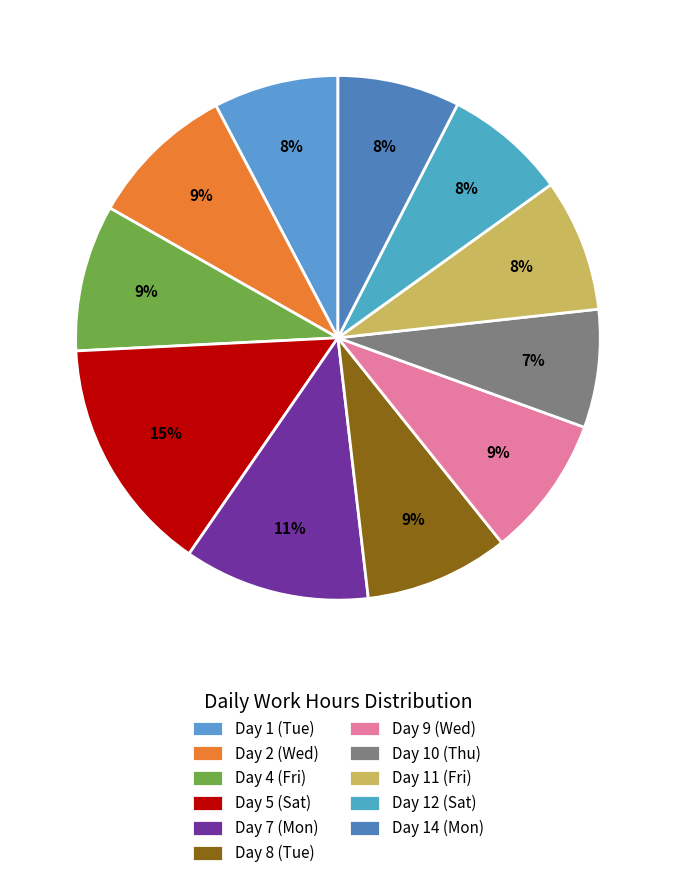

Which has a higher value, Day 7 (Mon) or Day 10 (Thu)?

Day 7 (Mon)